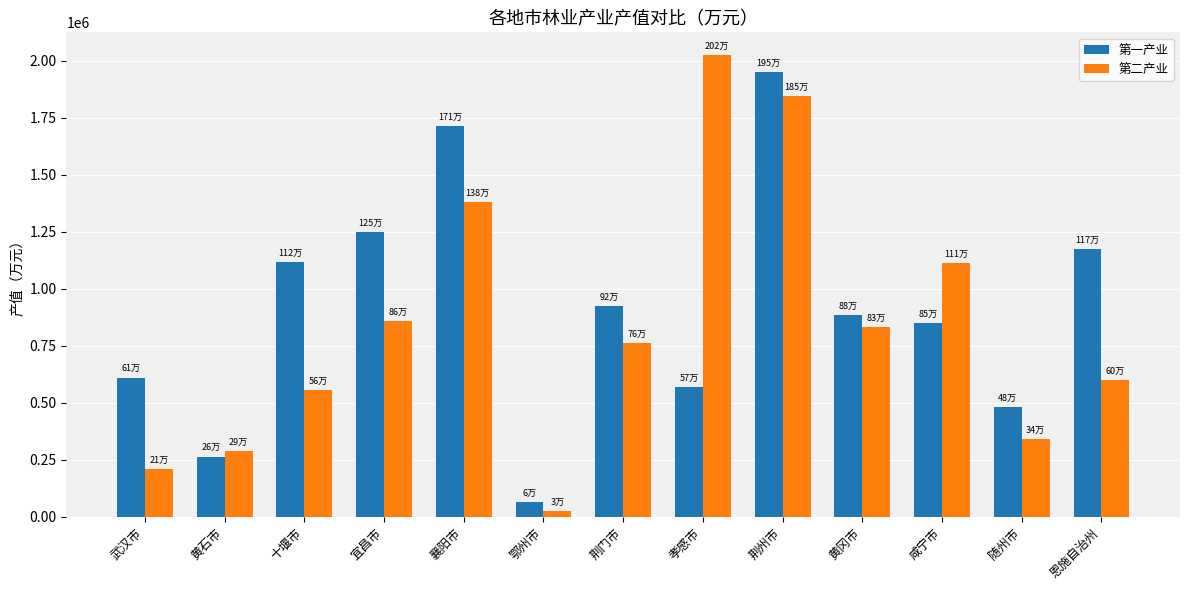

List the series in order of their peak value, lowest first.

第一产业, 第二产业